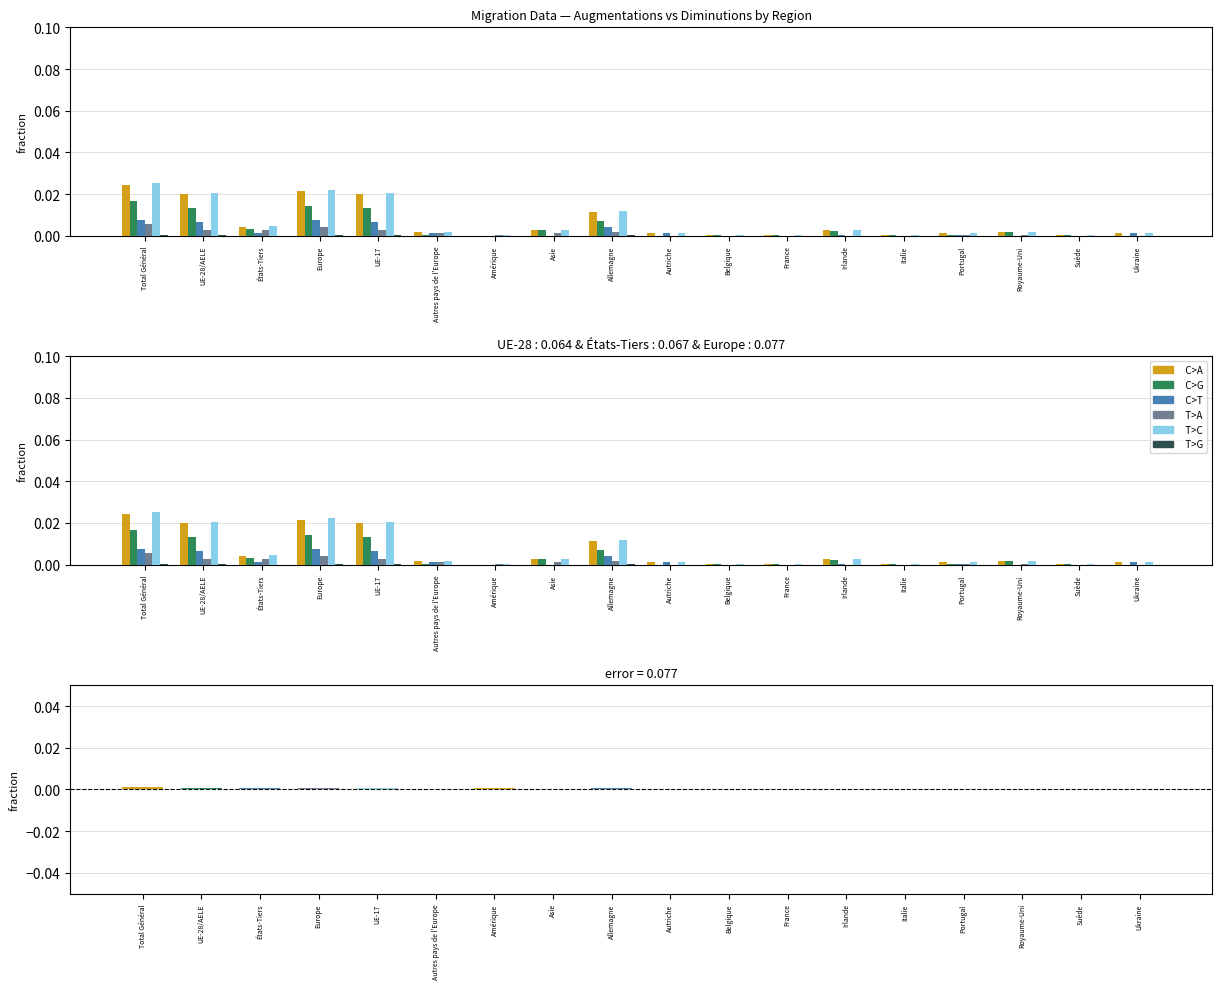

True or false: C>T has a value of 0.0 at UE-17.

False